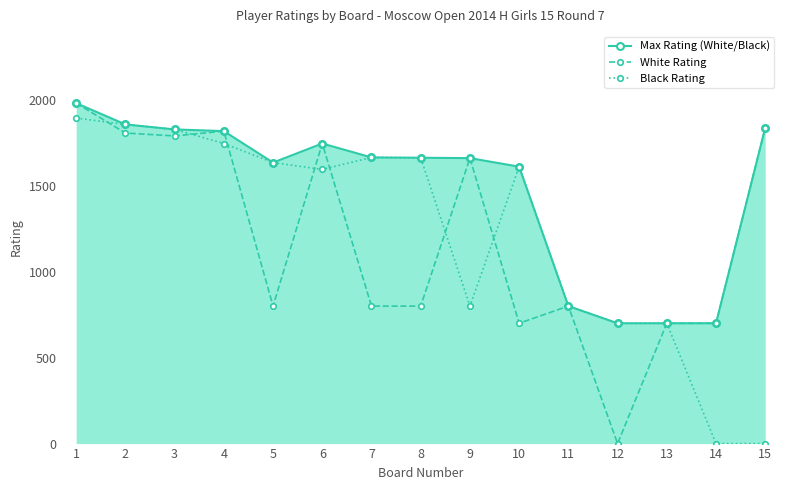

How many data points does each series have?

15